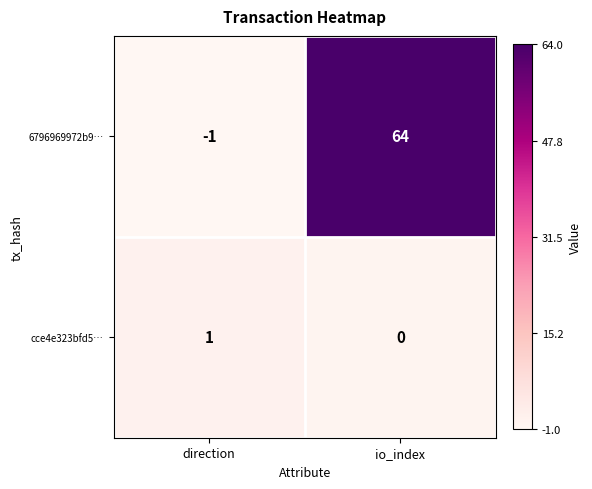

Is it true that 6796969972b9… equals 89 at io_index?

False